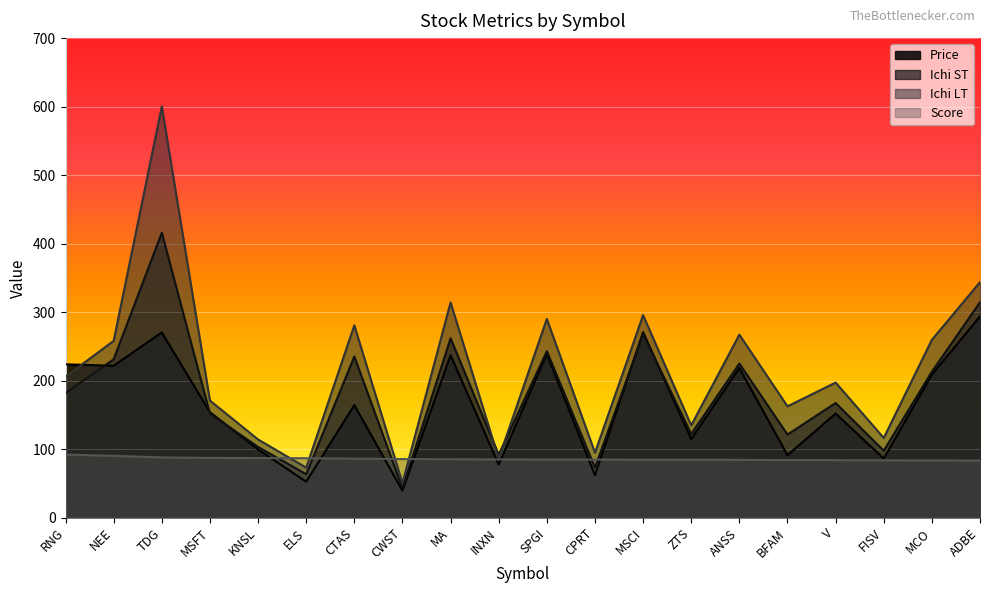

At V, list the series in order from smallest to largest.

Score, Price, Ichi ST, Ichi LT